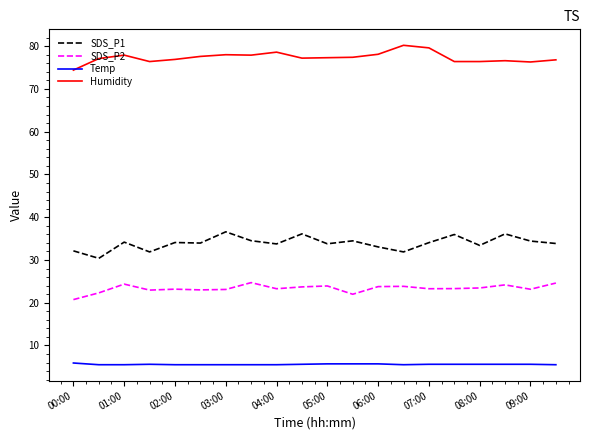

What are all the series names shown in the legend?

SDS_P1, SDS_P2, Temp, Humidity